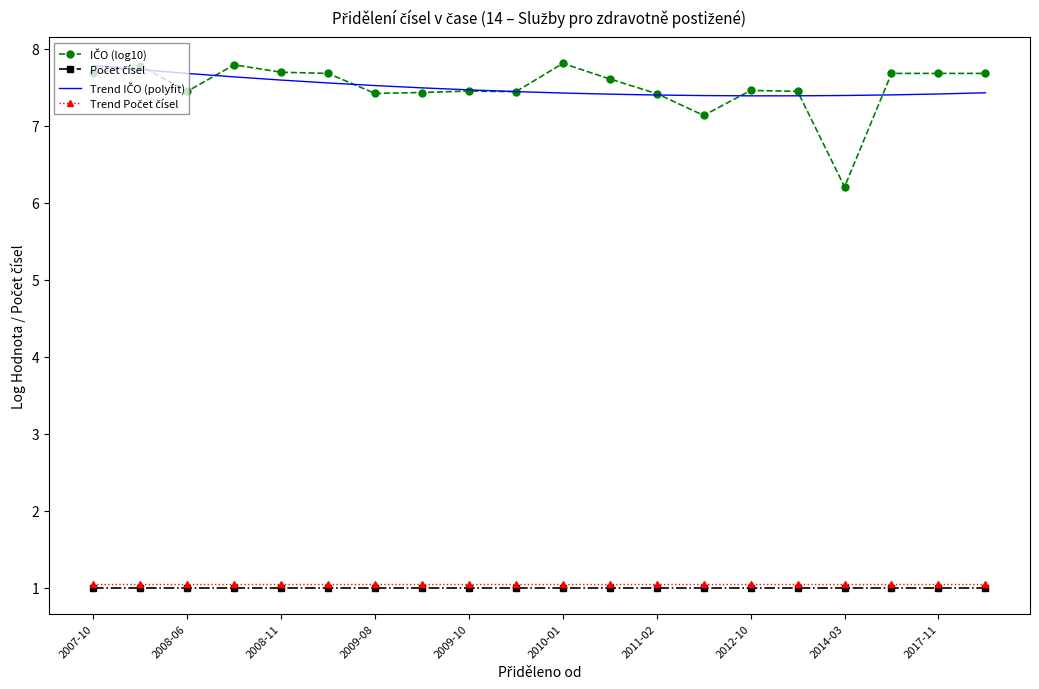

Which series has the largest total across all categories?

IČO (log10)